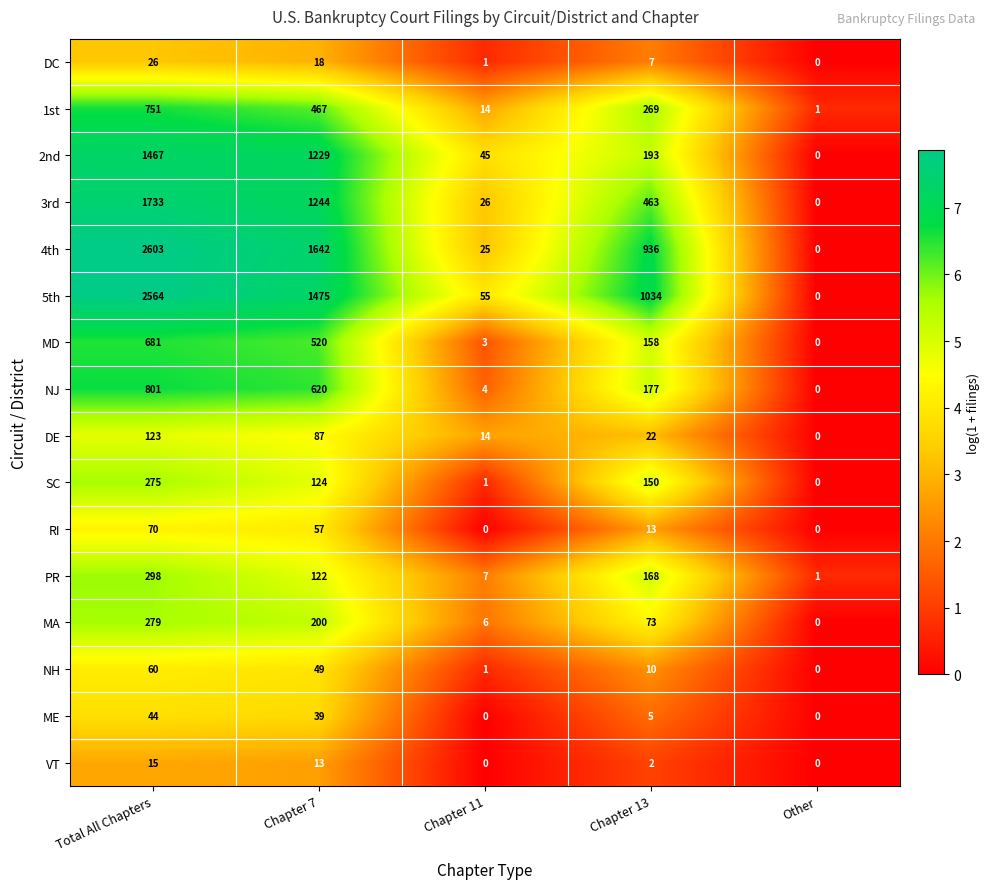

At which label does DE first exceed 22?

Total All Chapters